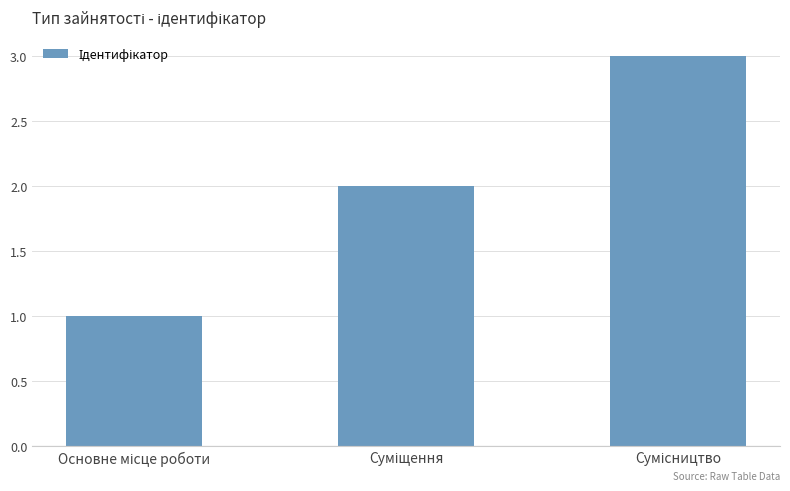

What is the greatest value displayed?

3